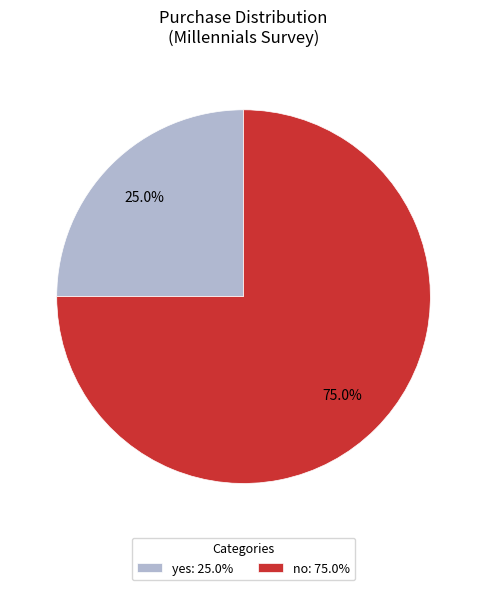

How many slices are in this pie chart?

2